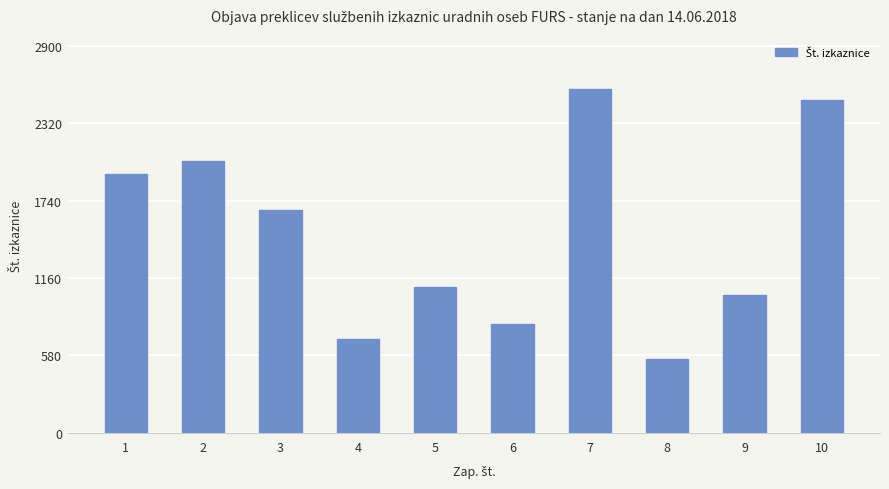

The chart shows a value of 405 at 4. True or false?

False